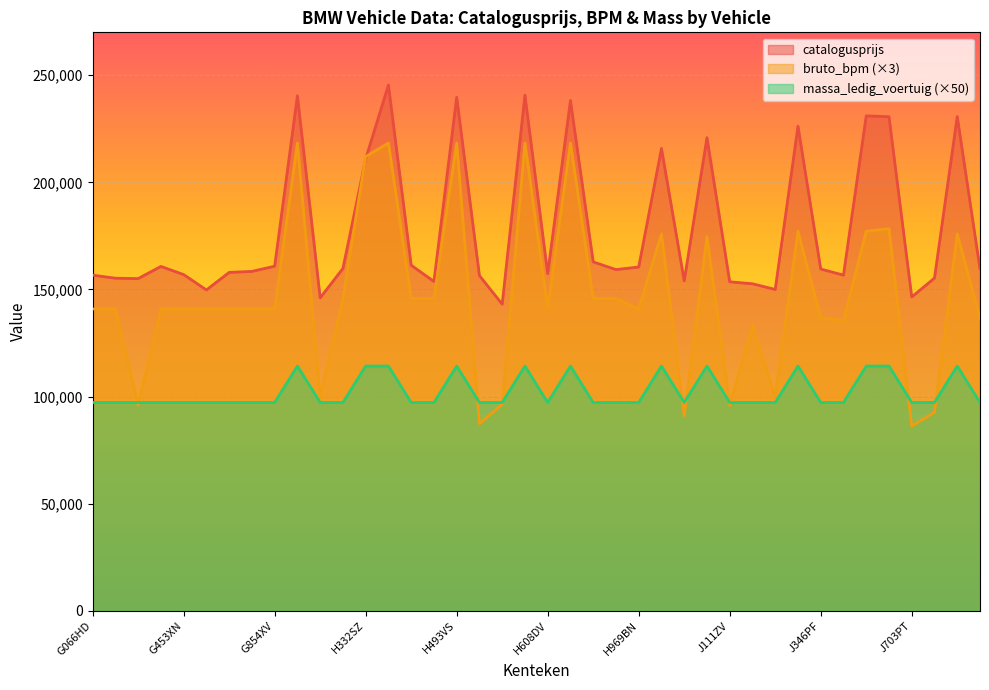

What is the value of the massa_ledig_voertuig point at the 8th from the left?

97250